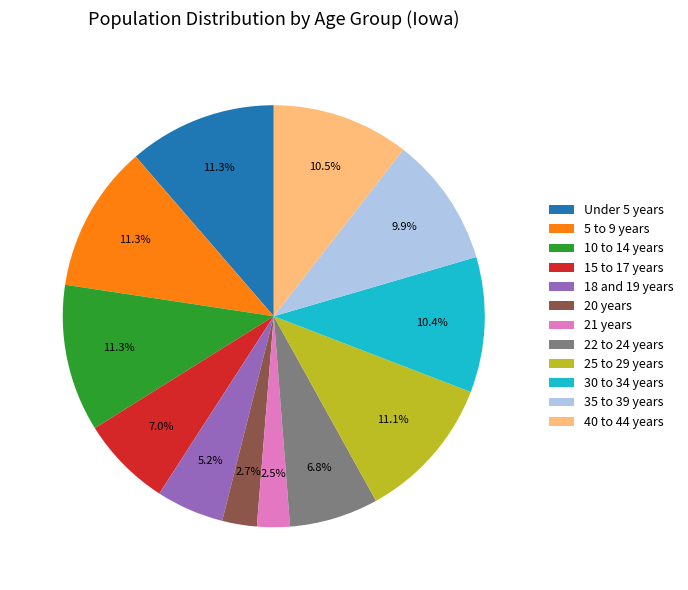

Is there any slice that represents more than half of the pie?

No